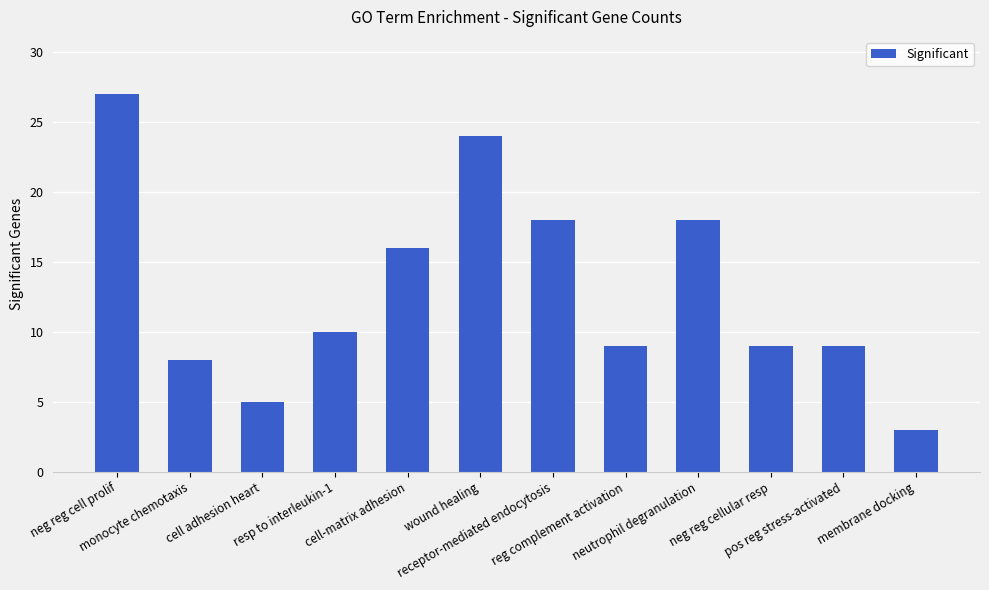

What is the greatest value displayed?

27